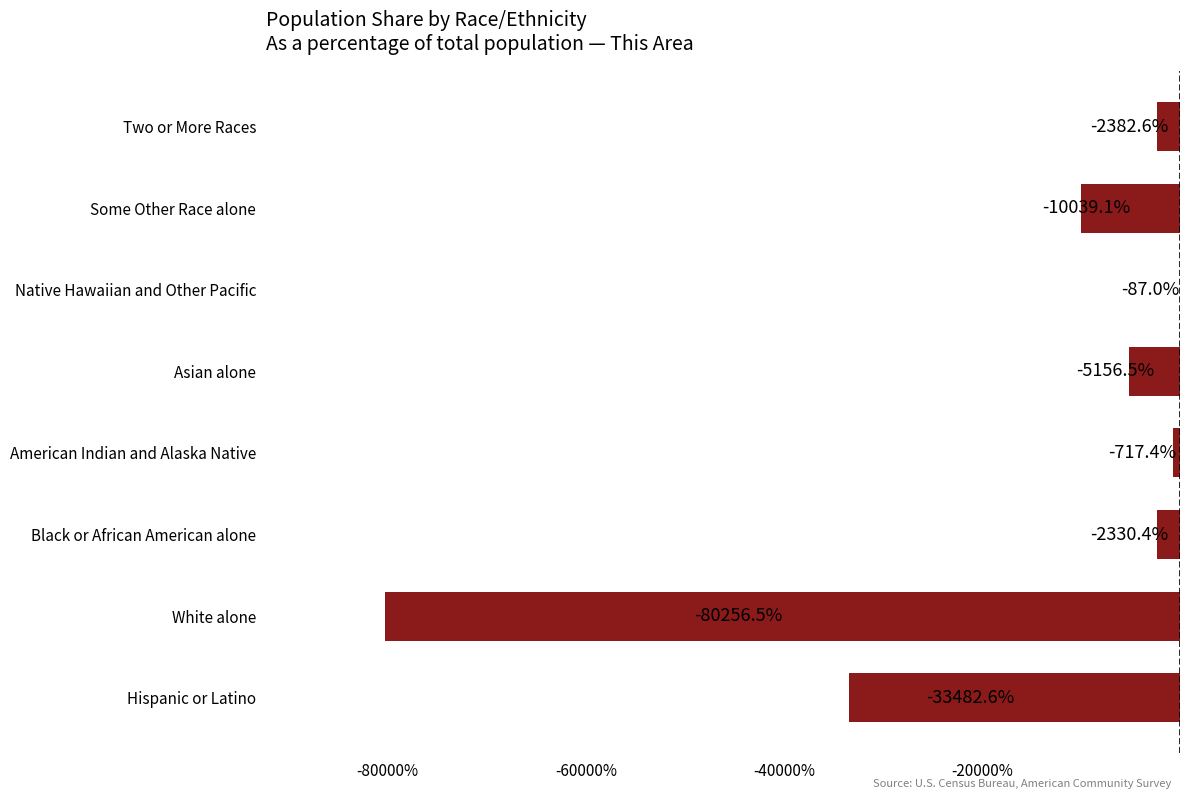

What is the change in value from Black or African American alone to Some Other Race alone?

-7708.7